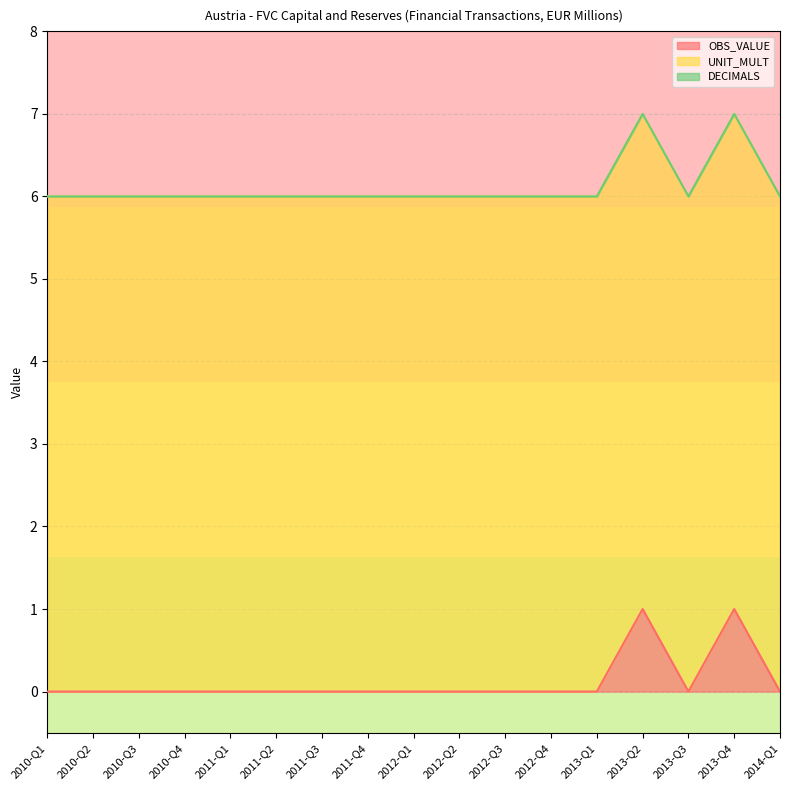

Which has a higher value, 2013-Q4 or 2011-Q3?

2013-Q4